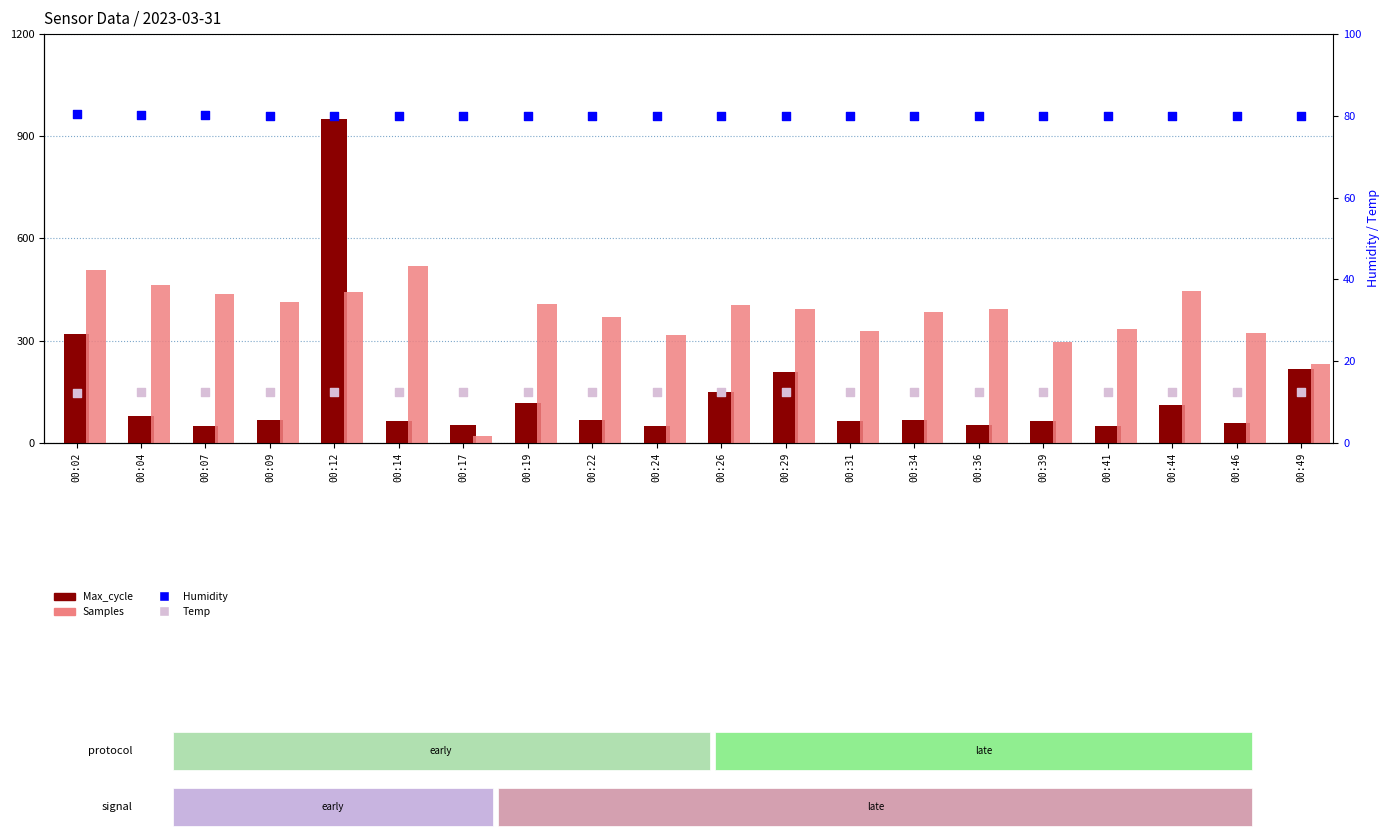

Which series contains the highest Y value?

Max_cycle